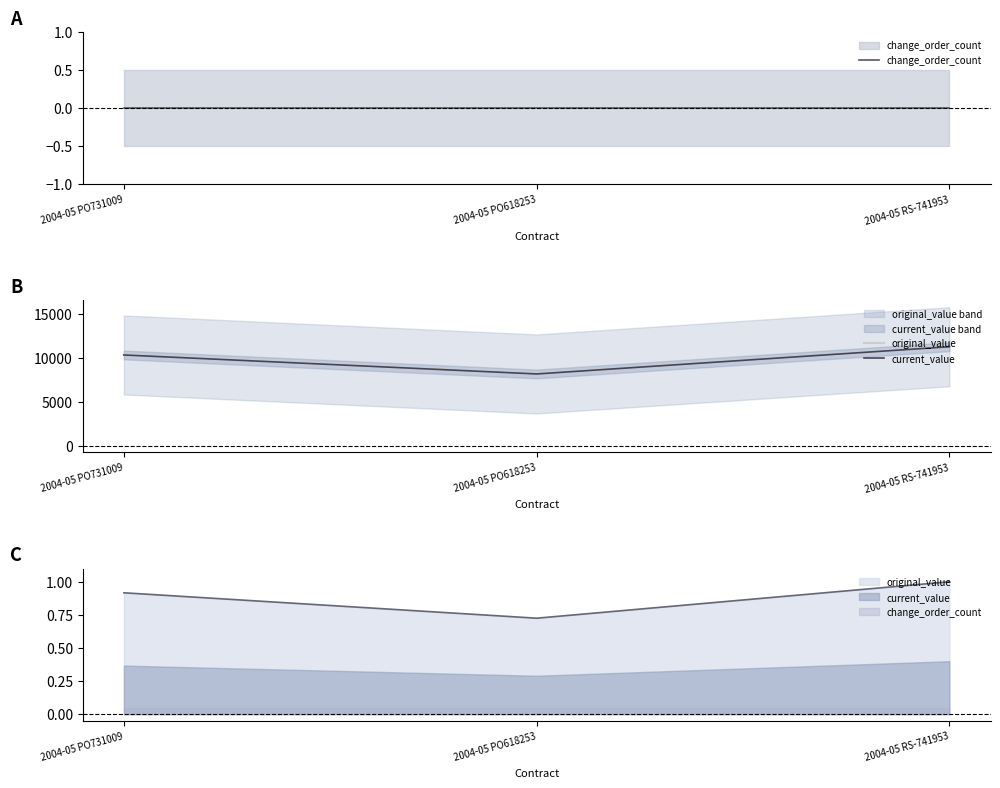

List the labels in order of current_value value, smallest first.

2004-05 PO618253, 2004-05 PO731009, 2004-05 RS-741953